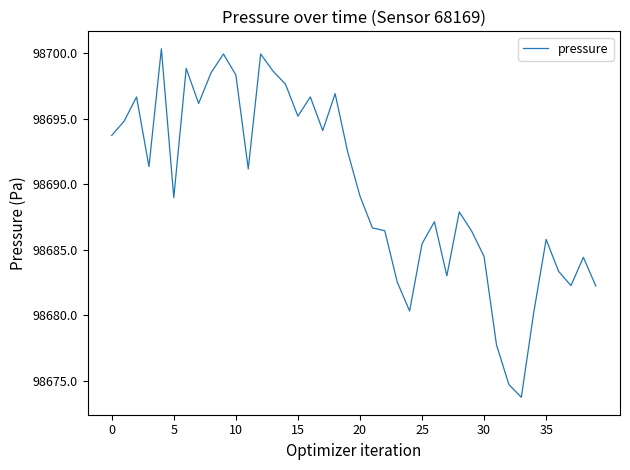

What is the greatest value displayed?

98700.3